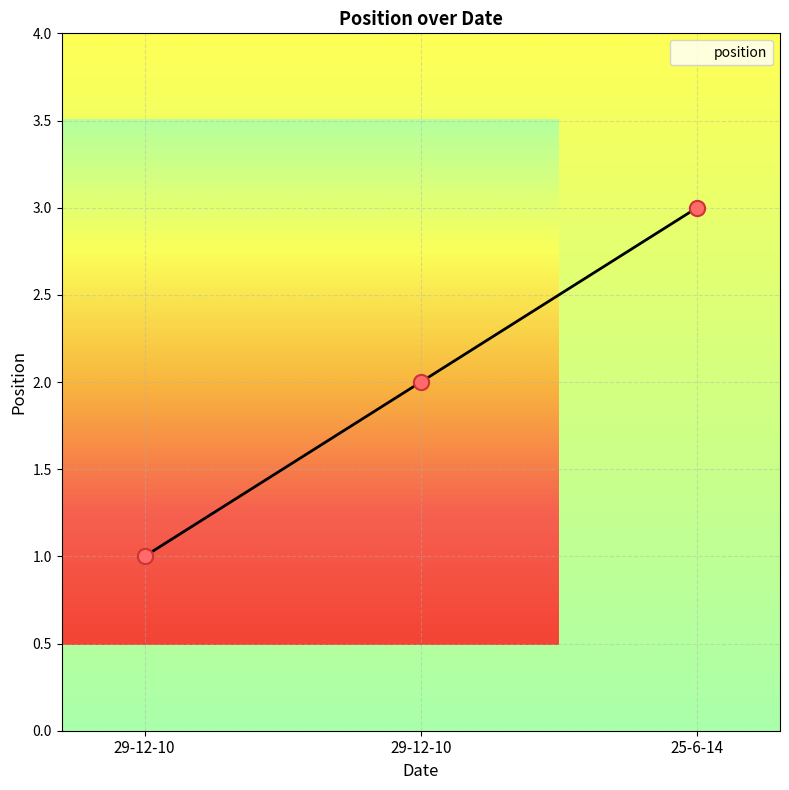

What is the change in value from 29-12-10 to 25-6-14?

+1